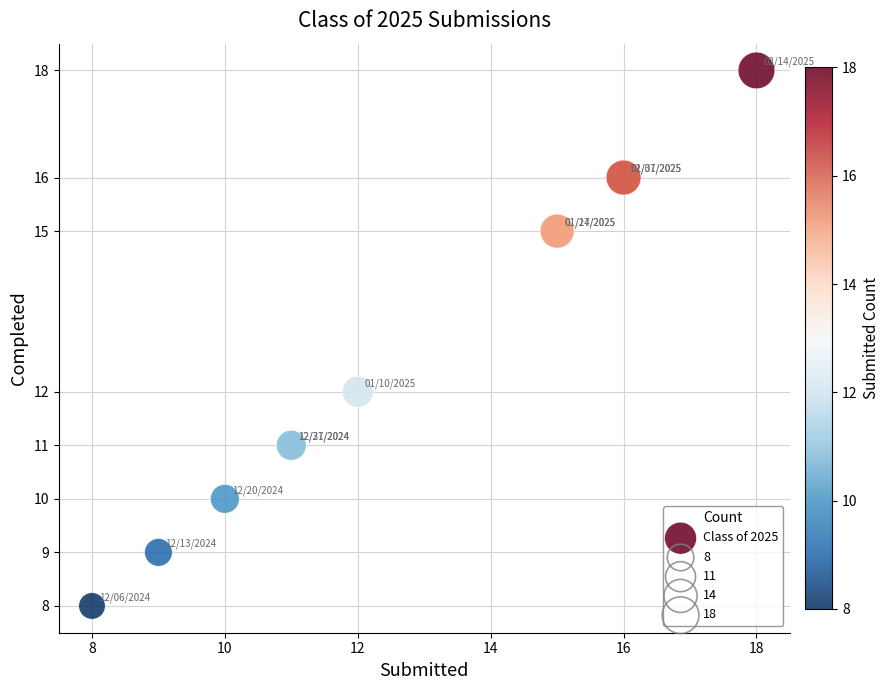

What Y value in the scatter plot is closest to 13?

12